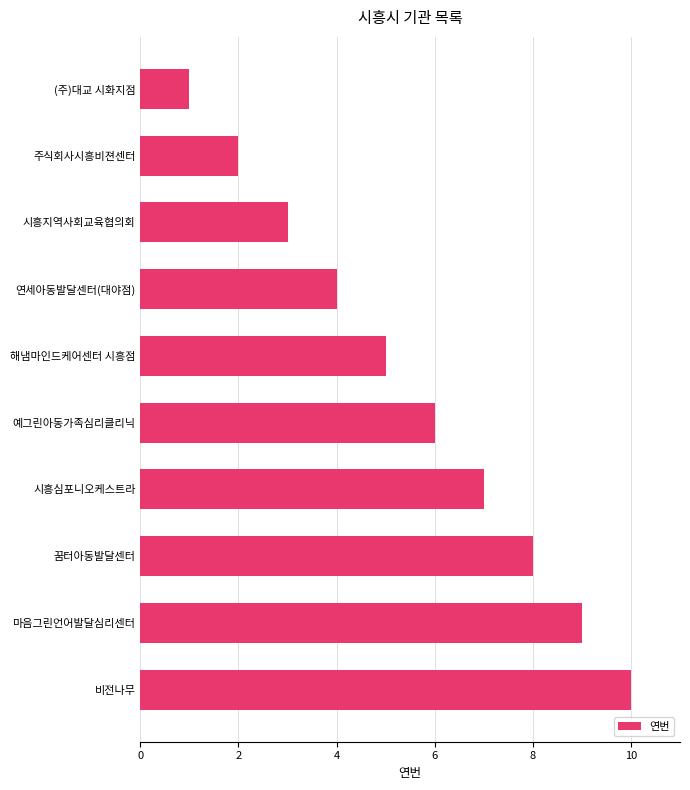

What is the difference between the second highest and second lowest values?

7